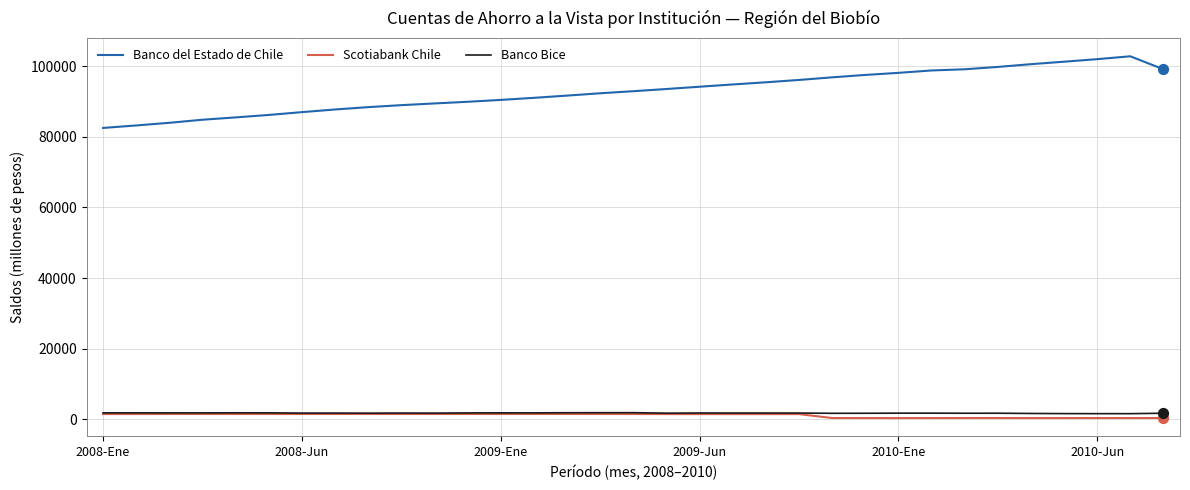

Which series has the largest total across all categories?

Banco del Estado de Chile